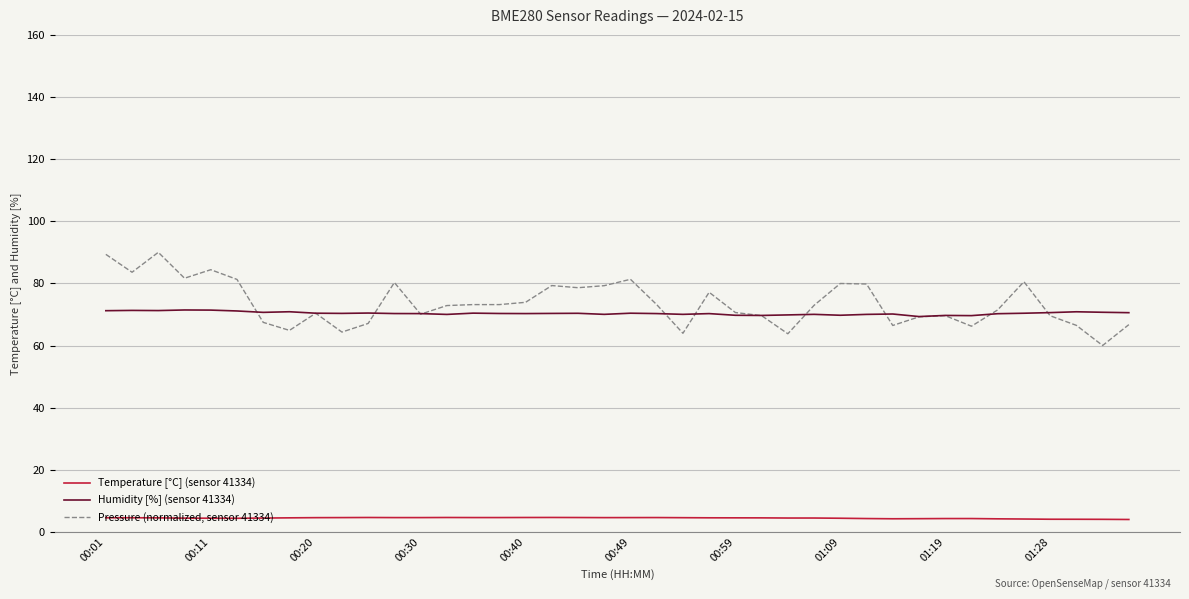

Which series has the widest spread of values?

Pressure (normalized, sensor 41334)